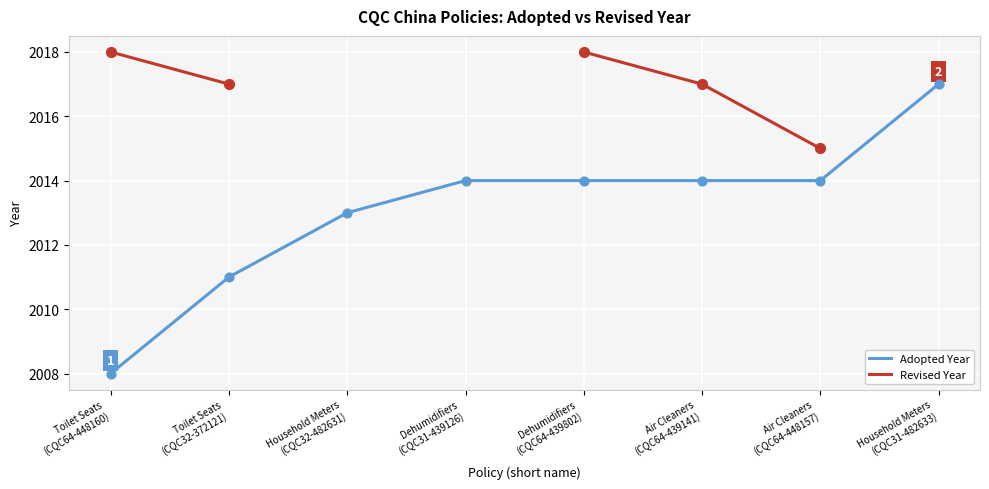

Which series contains the lowest Y value?

Adopted Year